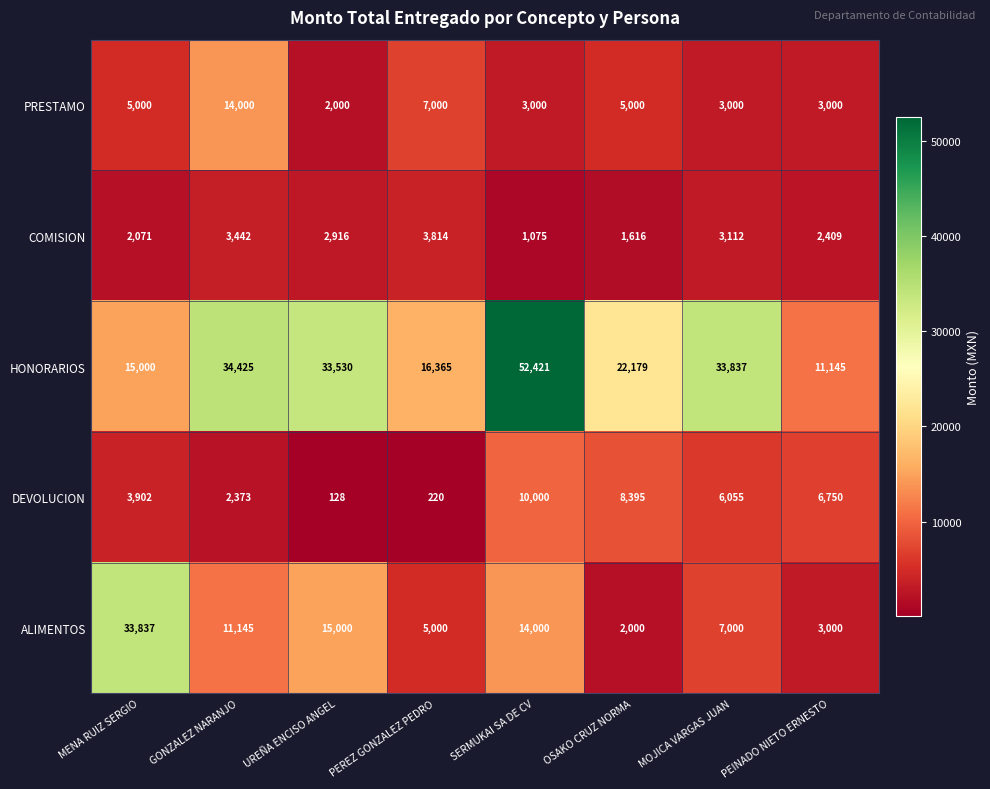

What value does the PRESTAMO series have at MOJICA VARGAS JUAN?

3000